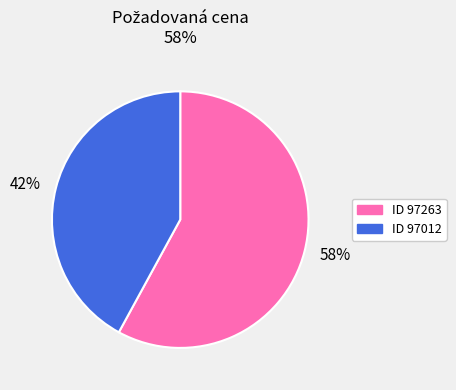

The 42% slice represents 30% of the pie. True or false?

False